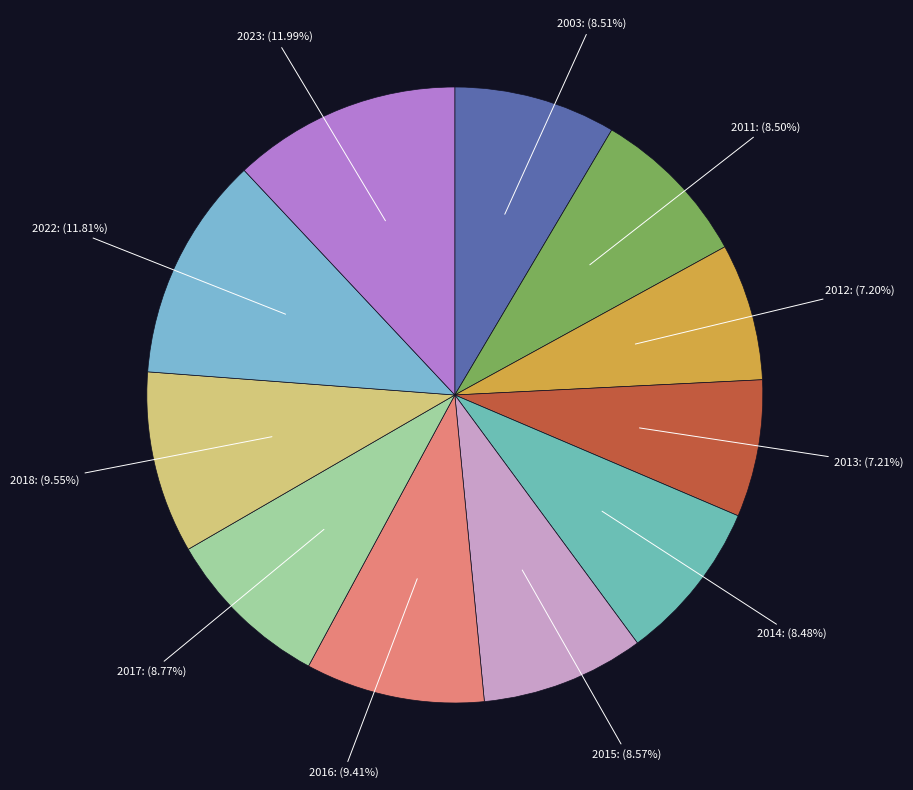

Rank the categories by value from lowest to highest.

2012, 2013, 2014, 2011, 2003, 2015, 2017, 2016, 2018, 2022, 2023